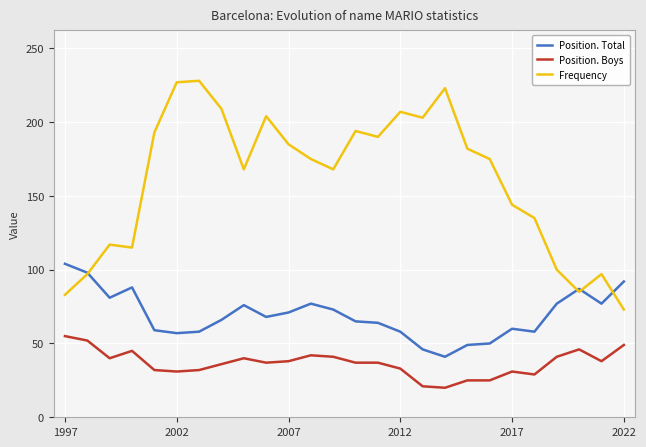

True or false: Position. Boys and Frequency intersect in this chart.

False